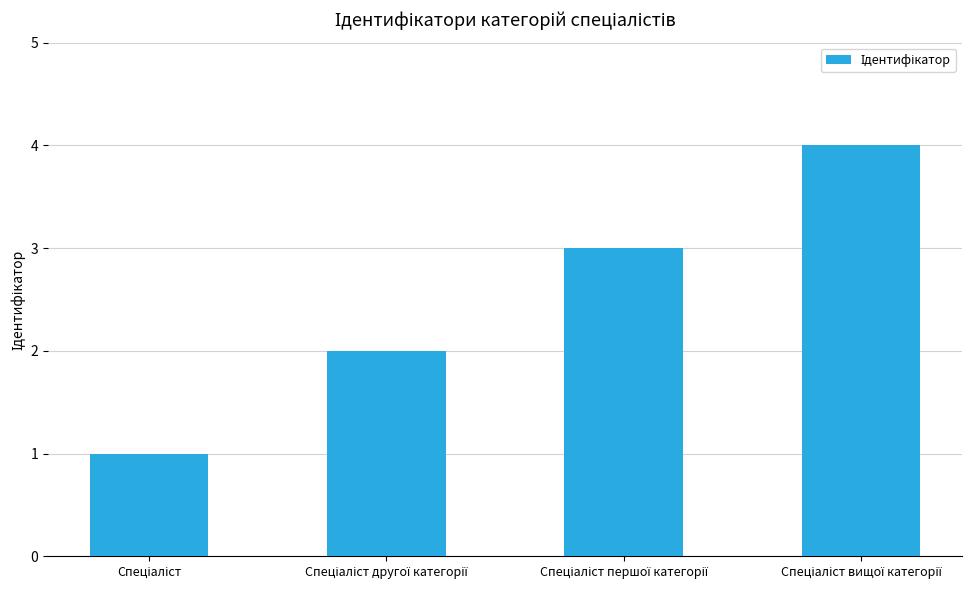

What is the difference between the maximum and minimum values?

3